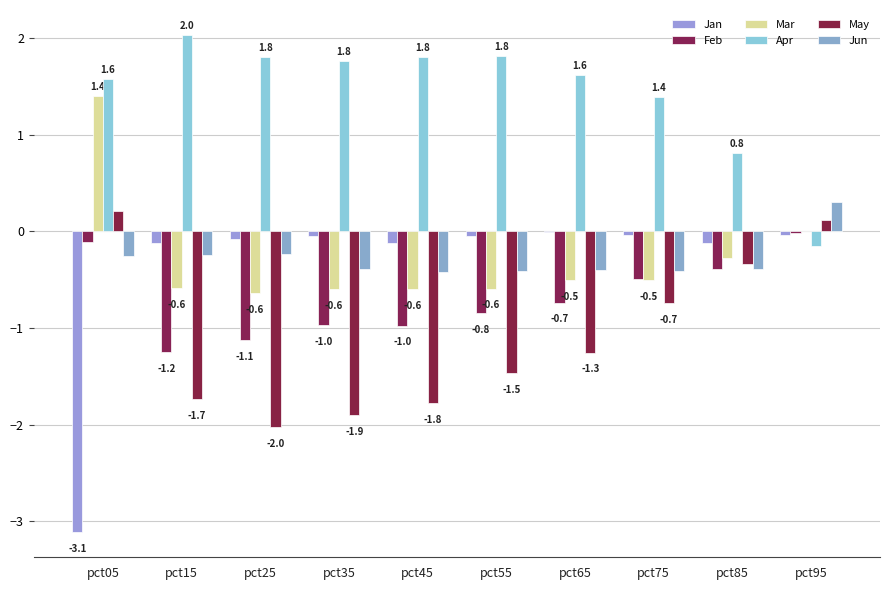

How many data points in Apr are above 1?

8